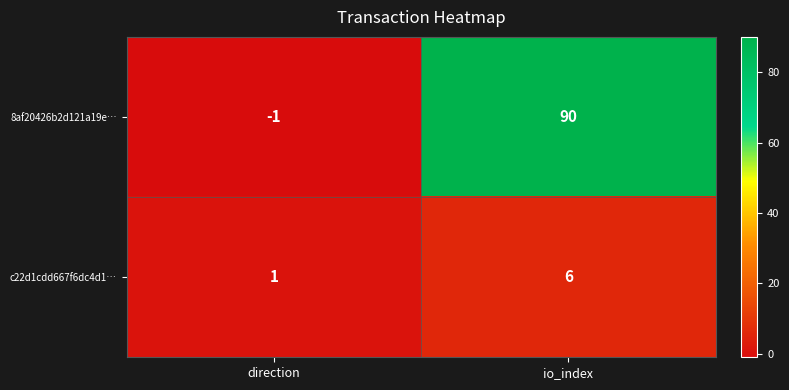

How many series are shown in this chart?

2